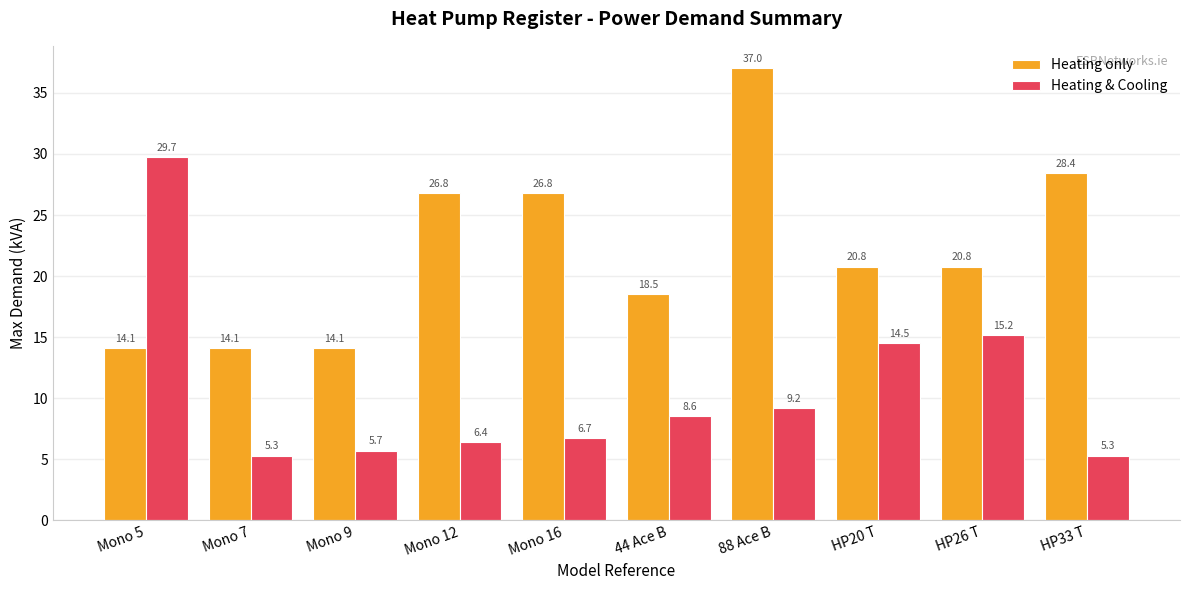

Read the Heating & Cooling value at Mono 5.

29.7